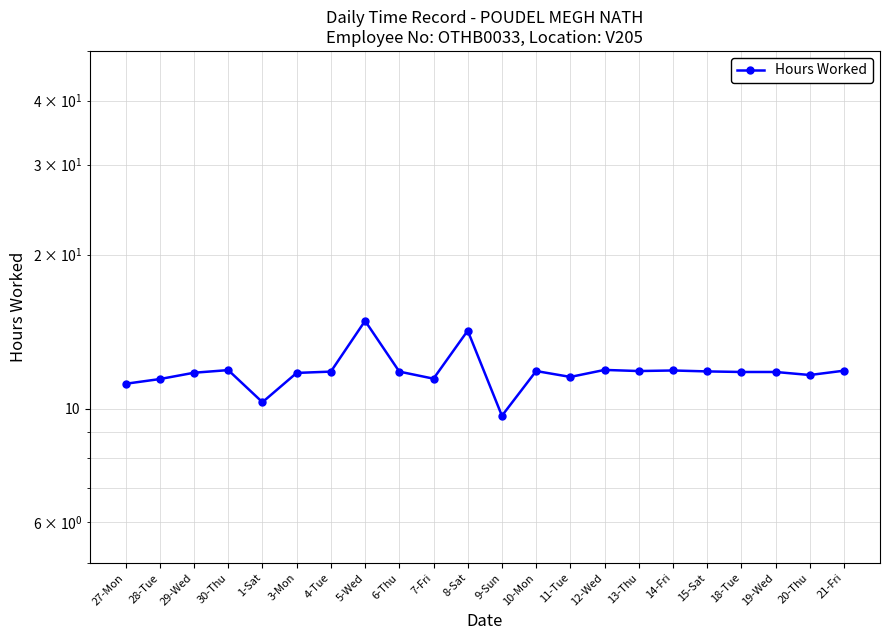

Which category has the highest value across all series?

5-Wed